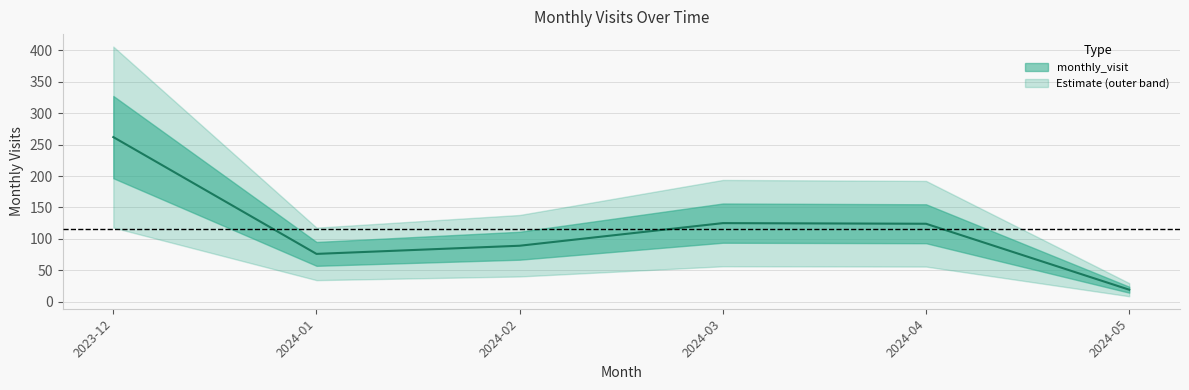

What is the greatest value displayed?

262